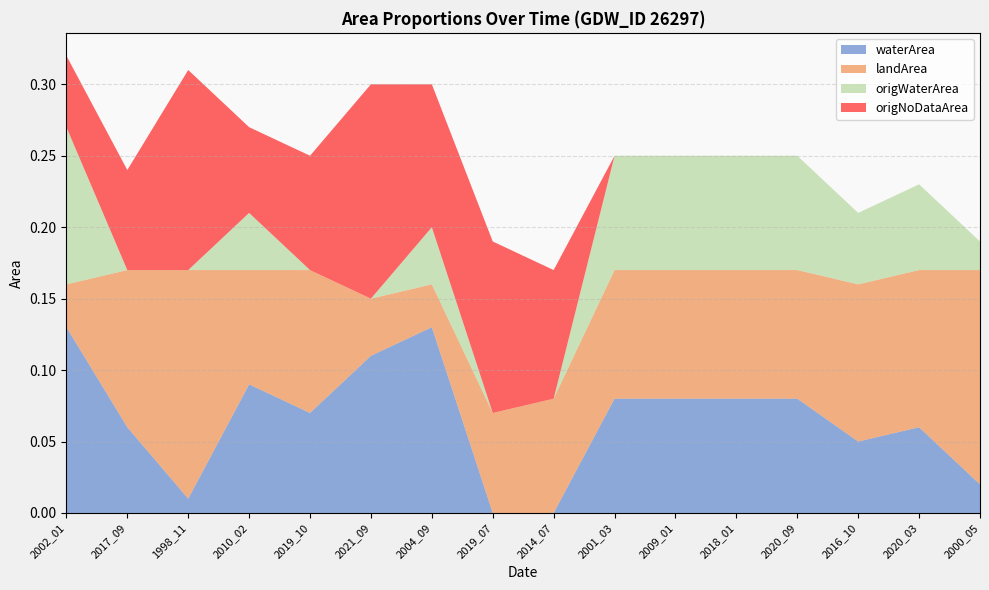

Reading right to left, extract all data points from this chart.

waterArea: 2000_05=0.0	2020_03=0.1	2016_10=0.1	2020_09=0.1	2018_01=0.1	2009_01=0.1	2001_03=0.1	2014_07=0.0	2019_07=0.0	2004_09=0.1	2021_09=0.1	2019_10=0.1	2010_02=0.1	1998_11=0.0	2017_09=0.1	2002_01=0.1
landArea: 2000_05=0.1	2020_03=0.1	2016_10=0.1	2020_09=0.1	2018_01=0.1	2009_01=0.1	2001_03=0.1	2014_07=0.1	2019_07=0.1	2004_09=0.0	2021_09=0.0	2019_10=0.1	2010_02=0.1	1998_11=0.2	2017_09=0.1	2002_01=0.0
origWaterArea: 2000_05=0.0	2020_03=0.1	2016_10=0.1	2020_09=0.1	2018_01=0.1	2009_01=0.1	2001_03=0.1	2014_07=0.0	2019_07=0.0	2004_09=0.0	2021_09=0.0	2019_10=0.0	2010_02=0.0	1998_11=0.0	2017_09=0.0	2002_01=0.1
origNoDataArea: 2000_05=0.0	2020_03=0.0	2016_10=0.0	2020_09=0.0	2018_01=0.0	2009_01=0.0	2001_03=0.0	2014_07=0.1	2019_07=0.1	2004_09=0.1	2021_09=0.1	2019_10=0.1	2010_02=0.1	1998_11=0.1	2017_09=0.1	2002_01=0.1